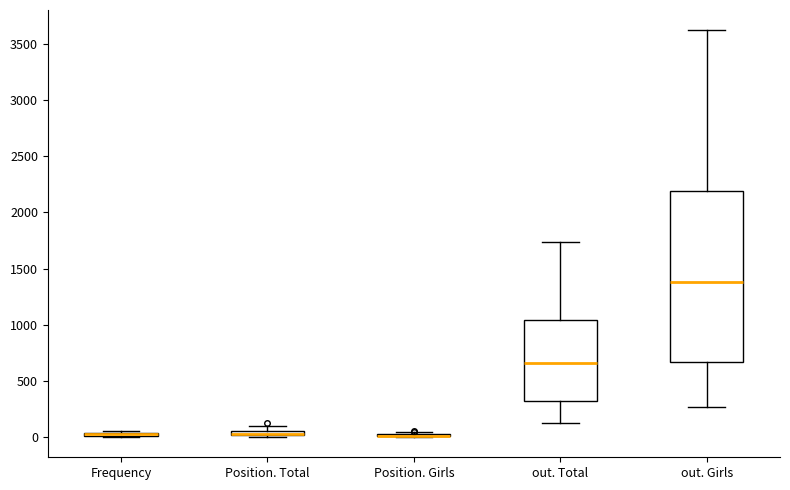

Comparing the boxes themselves (not the whiskers), which one is the tallest?

out. Girls